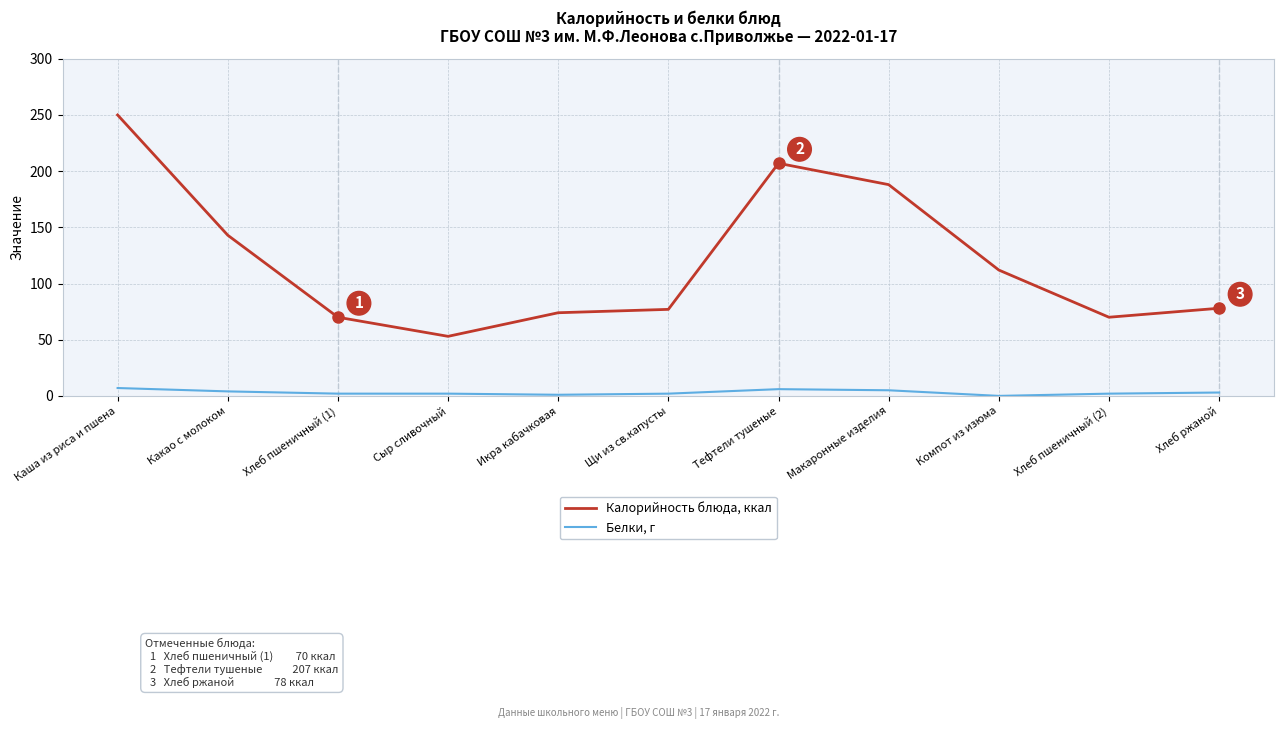

Where is the first local maximum for Калорийность блюда, ккал?

Тефтели тушеные